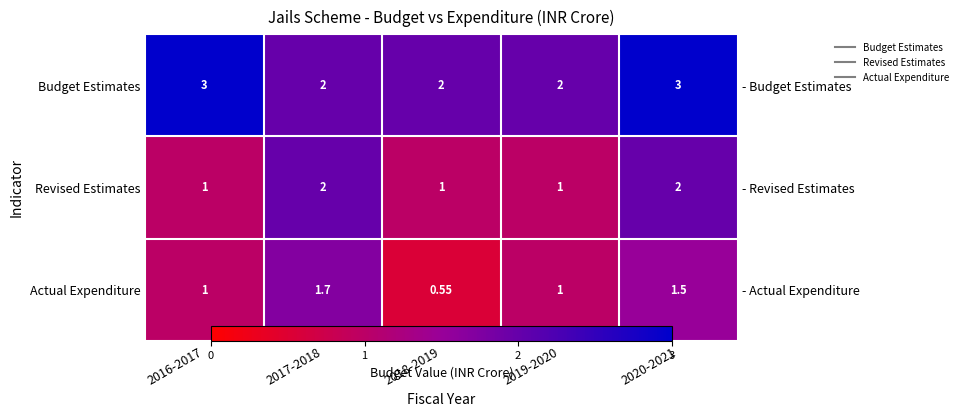

At 2017-2018, list the series in order from smallest to largest.

Actual Expenditure, Budget Estimates, Revised Estimates